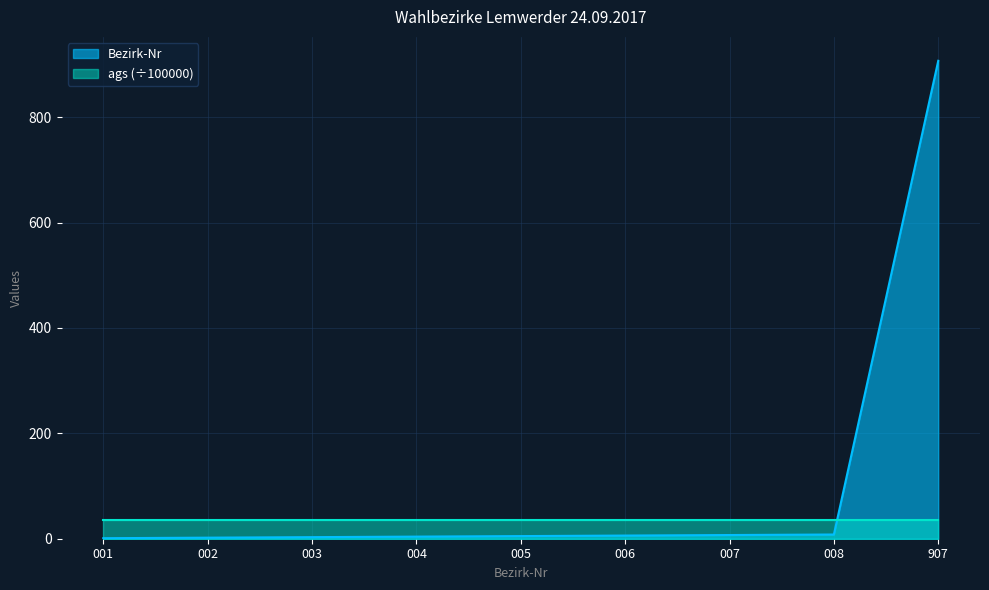

Where does the data first go above 5?

006